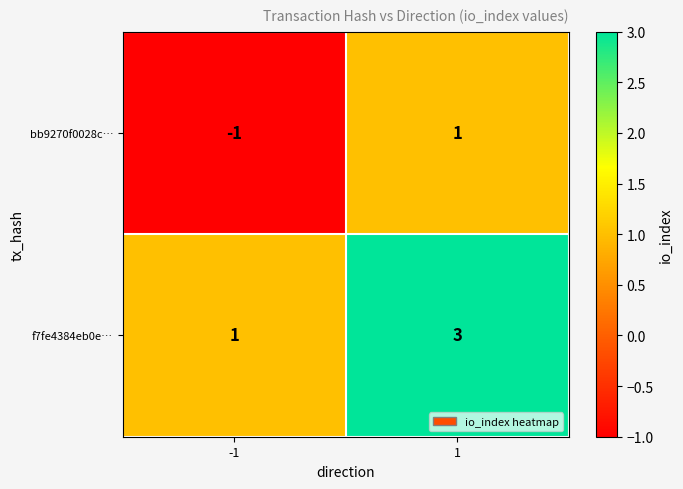

What is the sum of all f7fe4384eb0e… values?

4